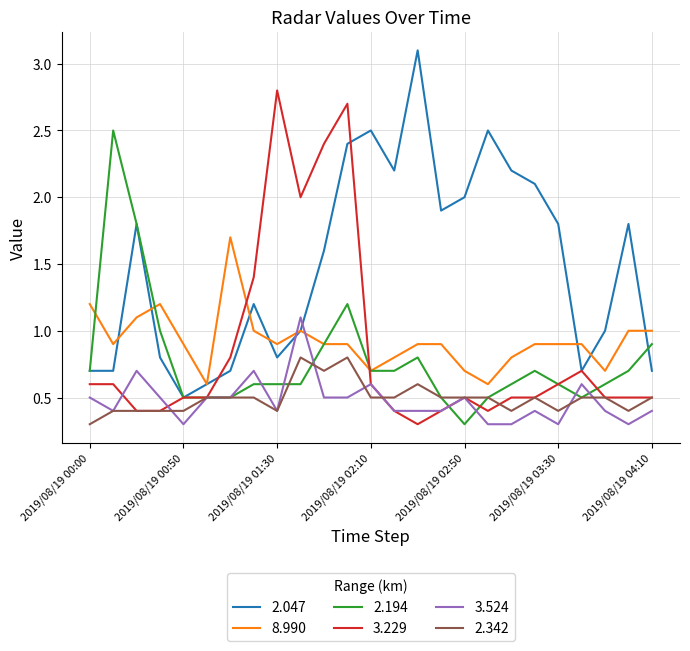

Rank the series by their maximum value, from lowest to highest.

2.342, 3.524, 8.990, 2.194, 3.229, 2.047